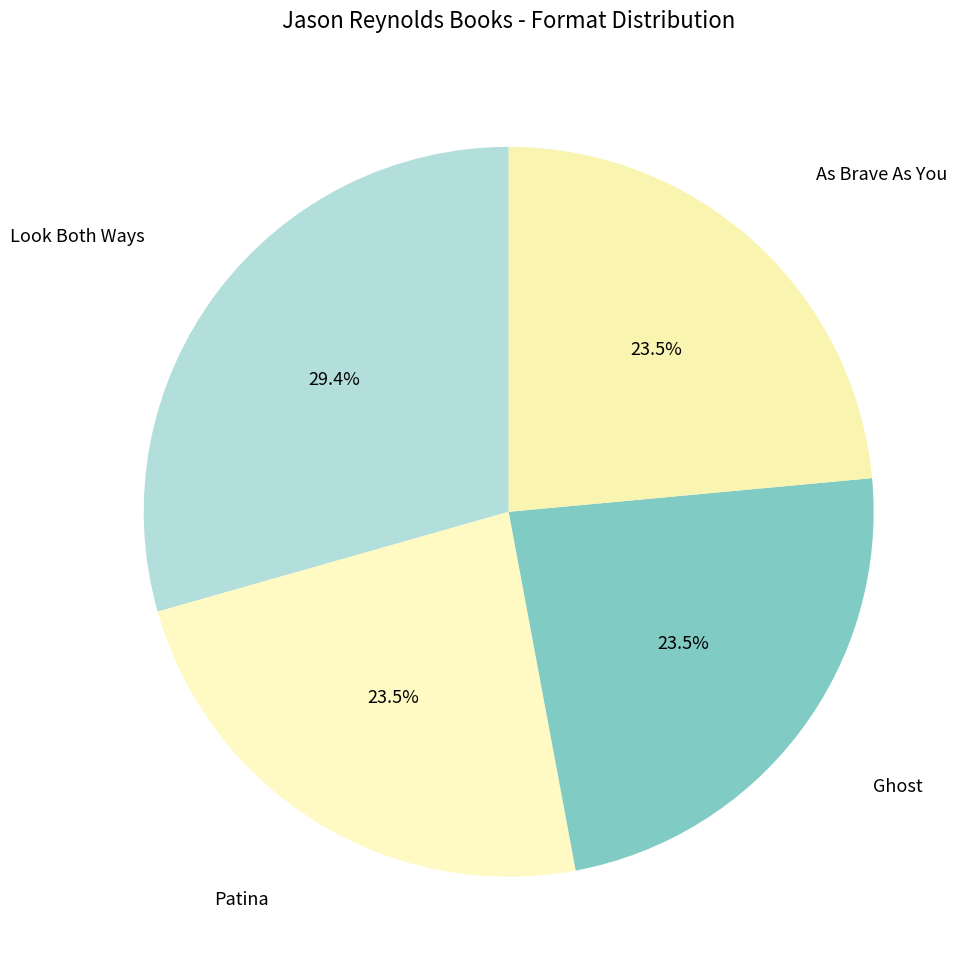

What portion of the pie excludes Look Both Ways?

70.6%